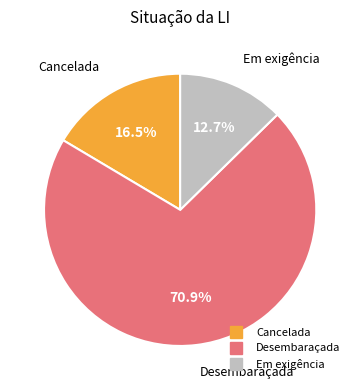

How many segments does this pie chart have?

3